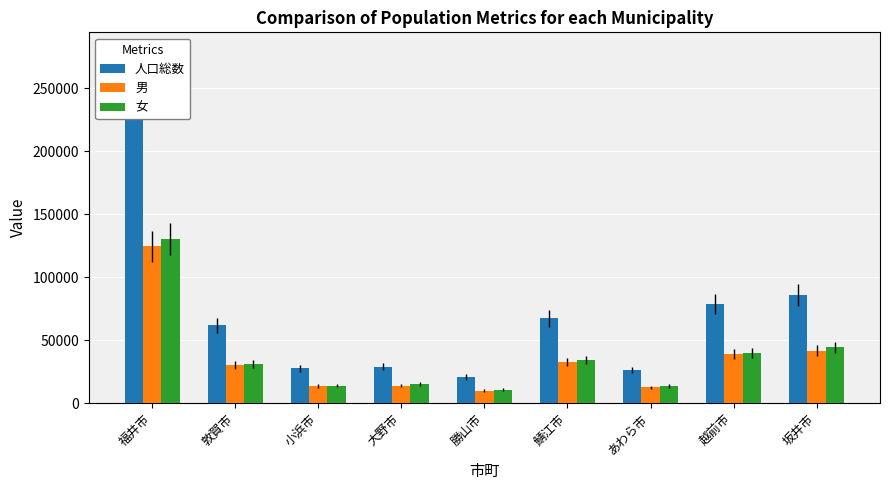

Rank the series at 鯖江市 from highest to lowest value.

人口総数, 女, 男